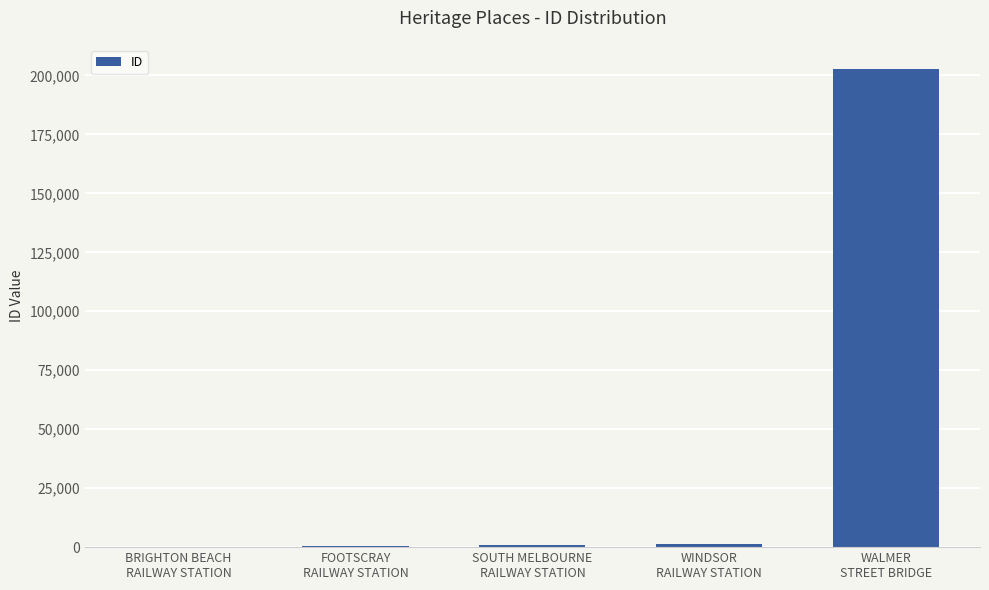

What is the maximum value shown in the chart?

202835